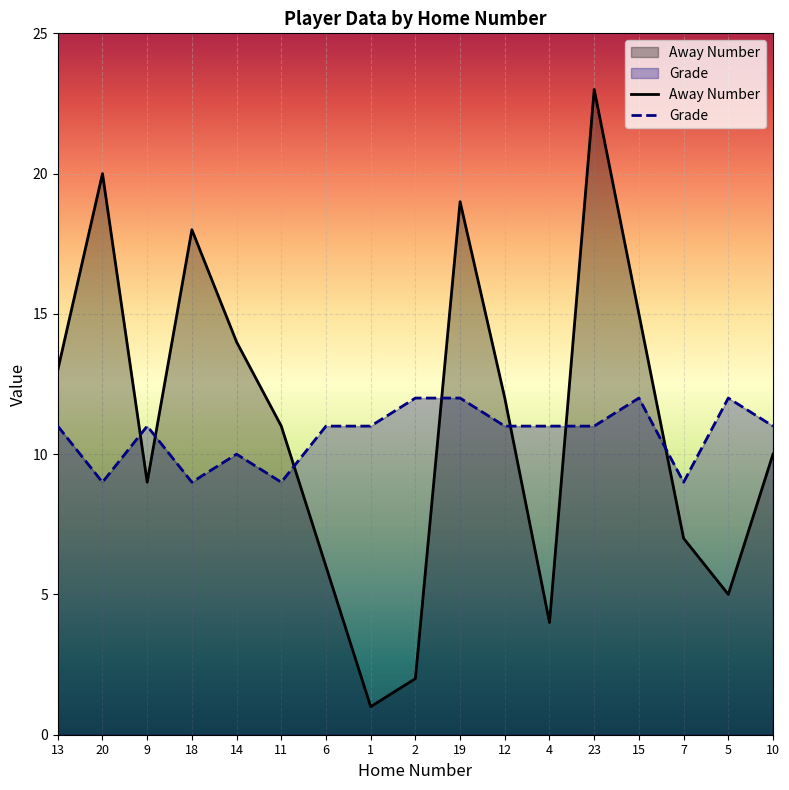

Rank the series at 13 from lowest to highest value.

Grade, Away Number